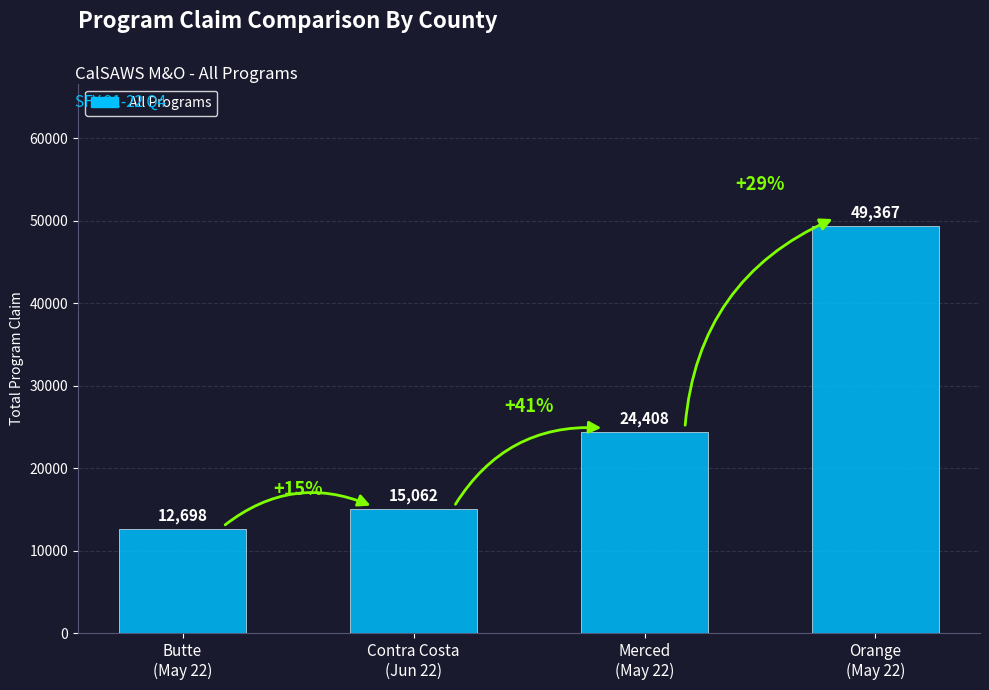

What is the difference between the maximum and second lowest values?

34305